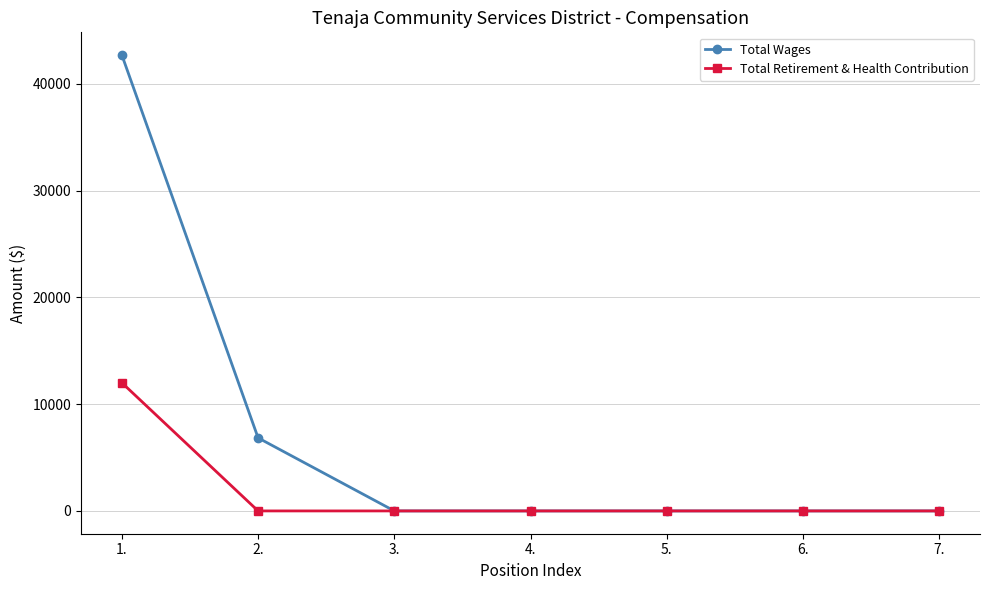

Which series changed the most between 2. and 6.?

Total Wages